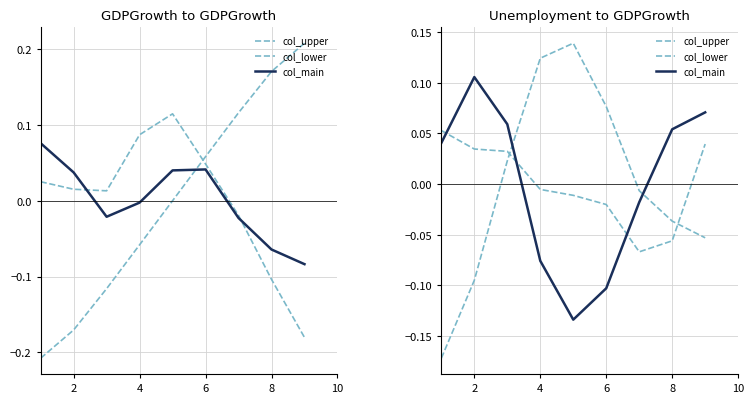

True or false: col_main and col_lower intersect in this chart.

True